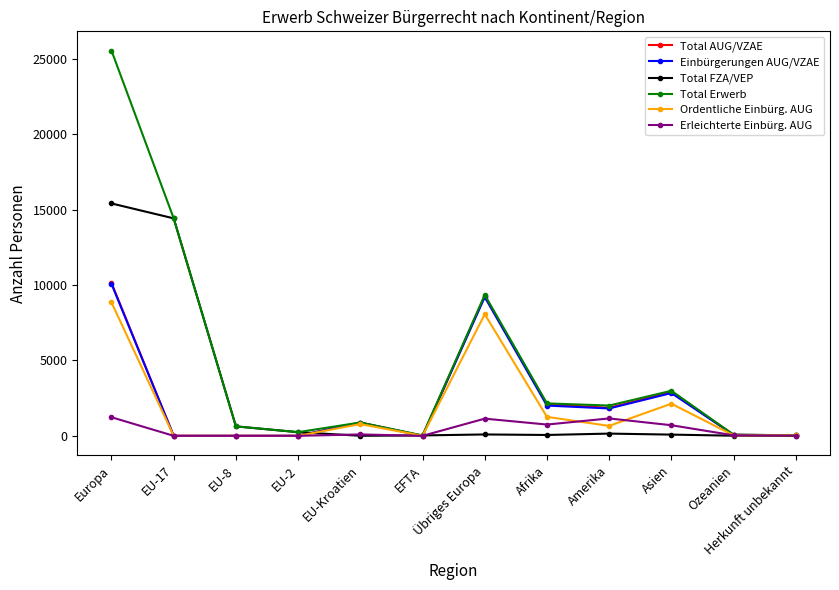

What is the label of the 8th point from the left?

Afrika